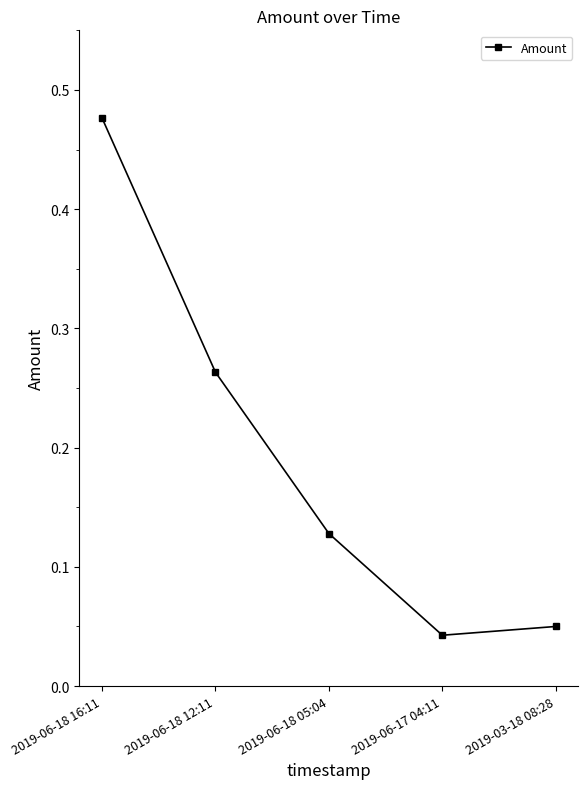

Between 2019-06-18 05:04 and 2019-06-17 04:11, which is larger?

2019-06-18 05:04